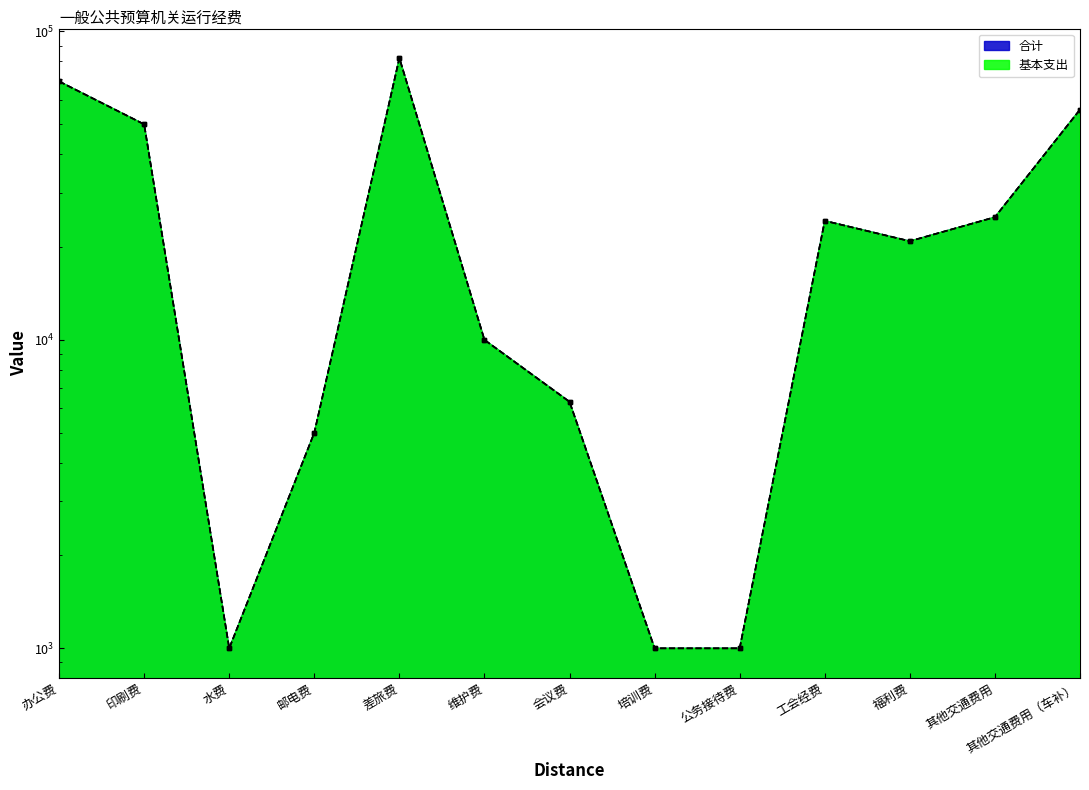

At which category is the sum across all series the highest?

差旅费